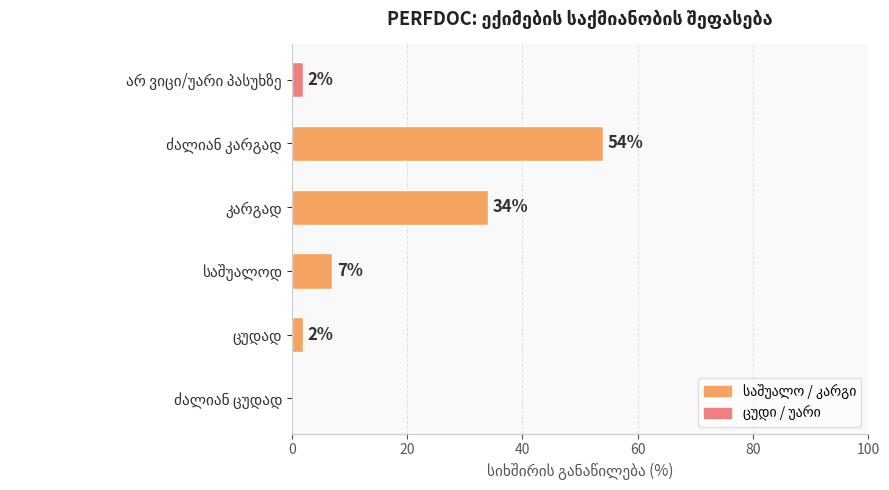

What is the greatest value displayed?

54